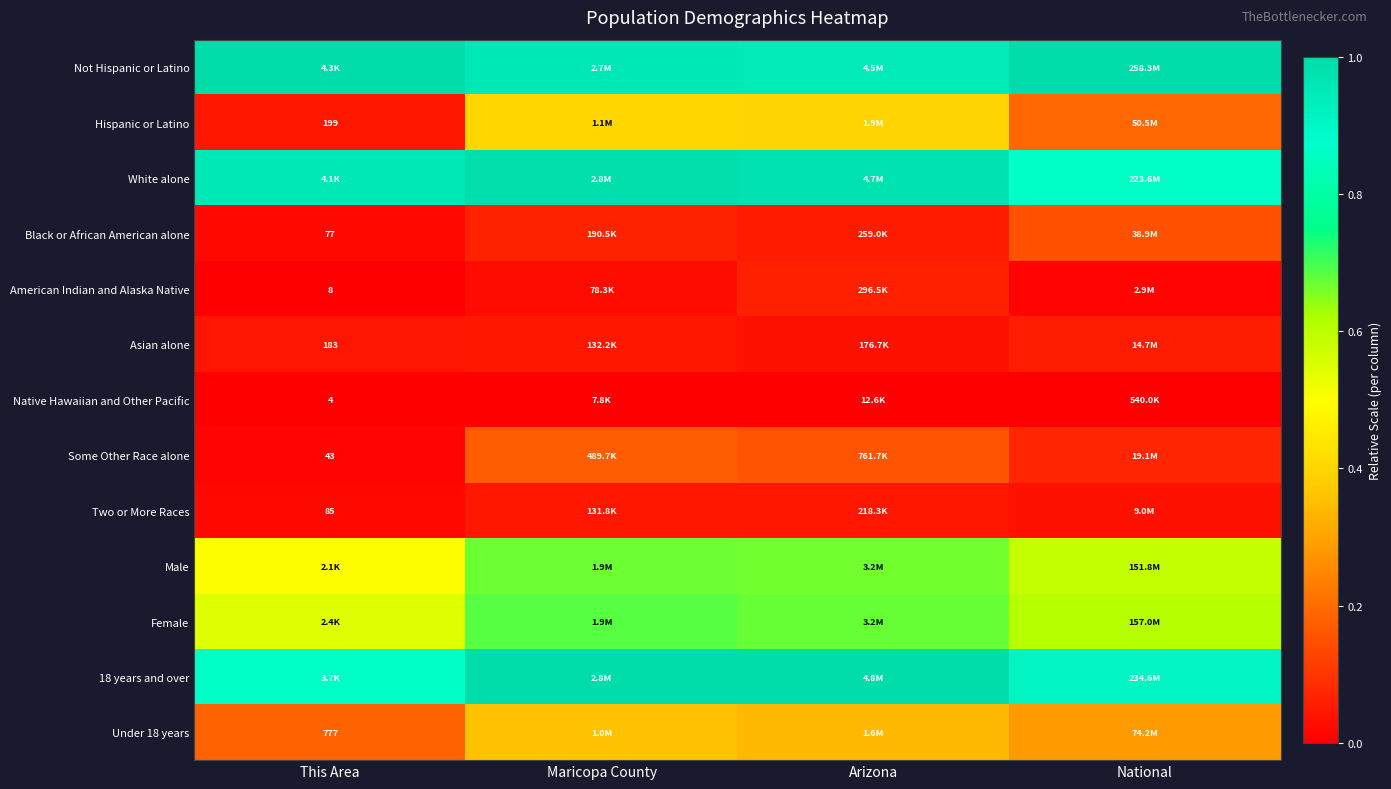

What is the greatest value displayed?

1.0